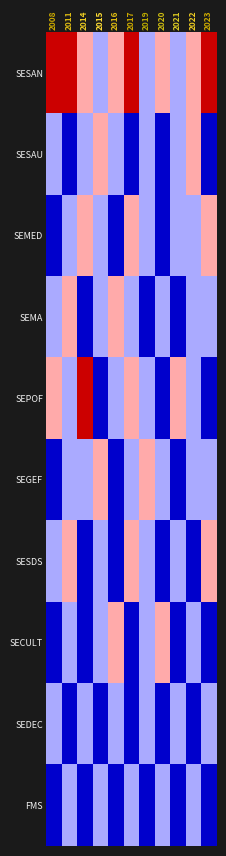

How many categories are shown in the chart?

11